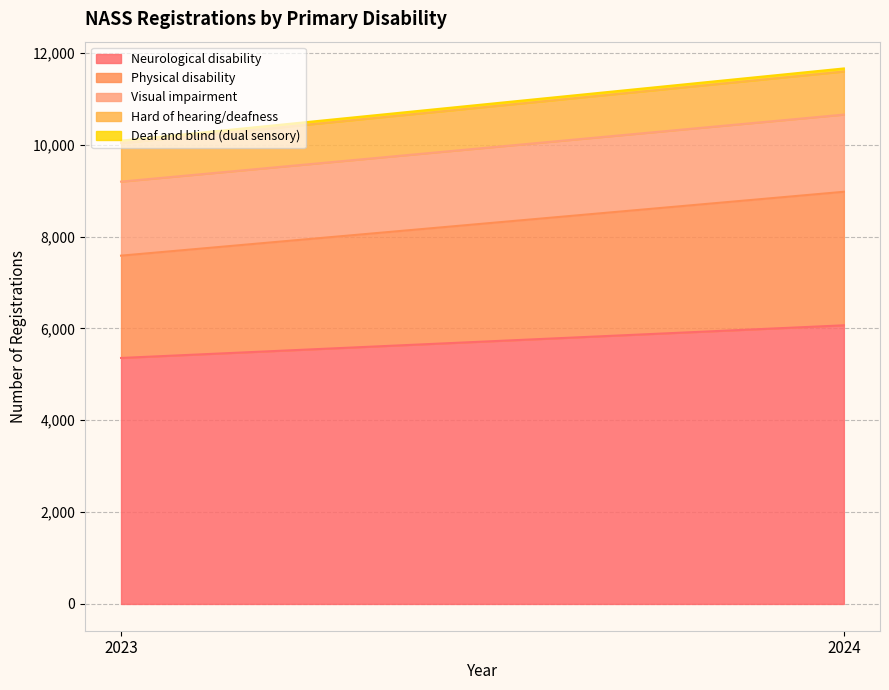

Is it true that Deaf and blind (dual sensory) equals 67 at 2024?

True